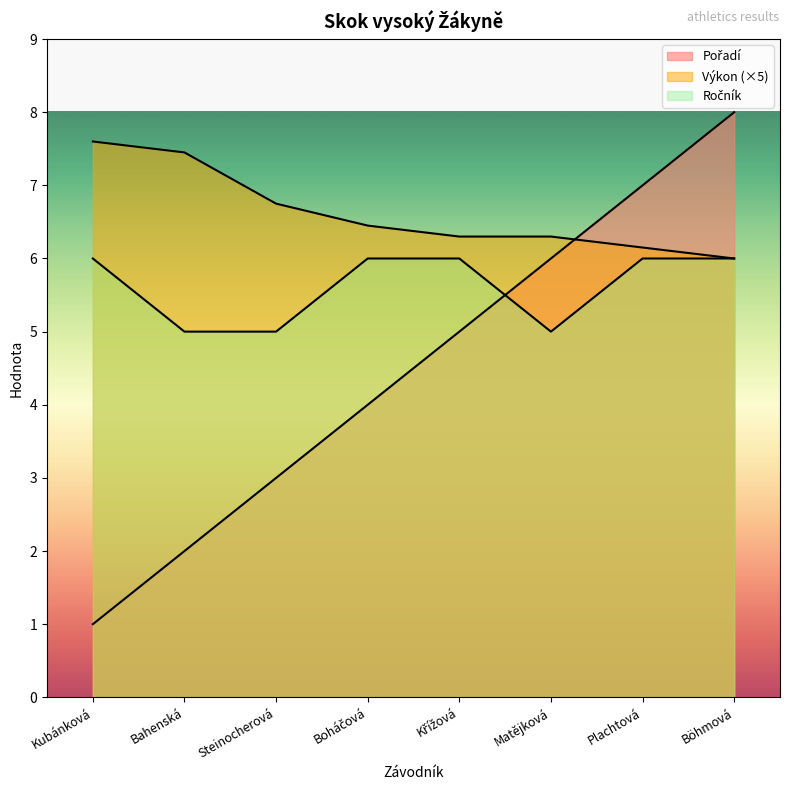

What is the label of the 2nd point from the left?

Bahenská